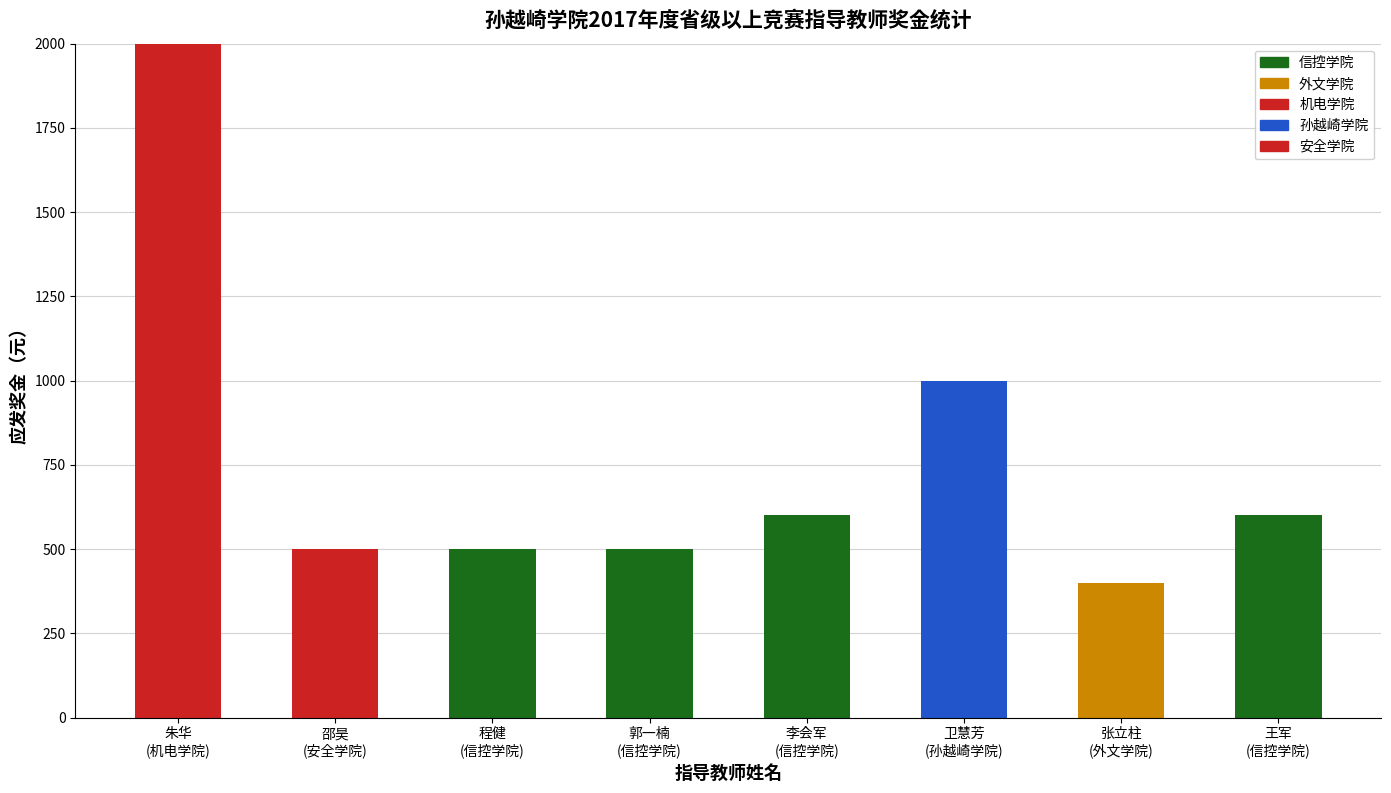

The 安全学院 series shows 280 at 卫慧芳
(孙越崎学院). True or false?

False